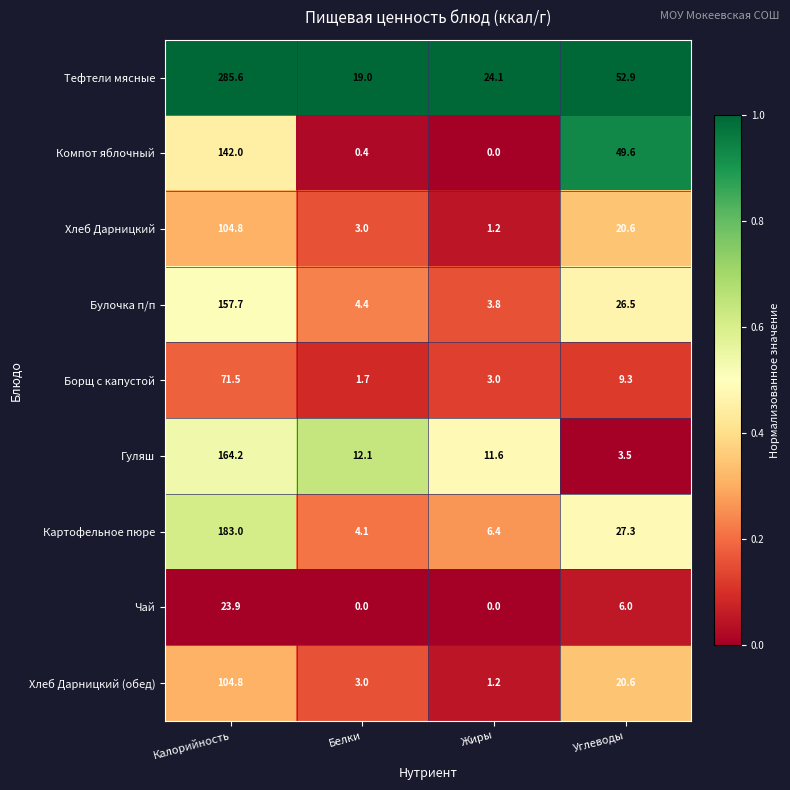

At which label is Булочка п/п closest to 80?

Углеводы